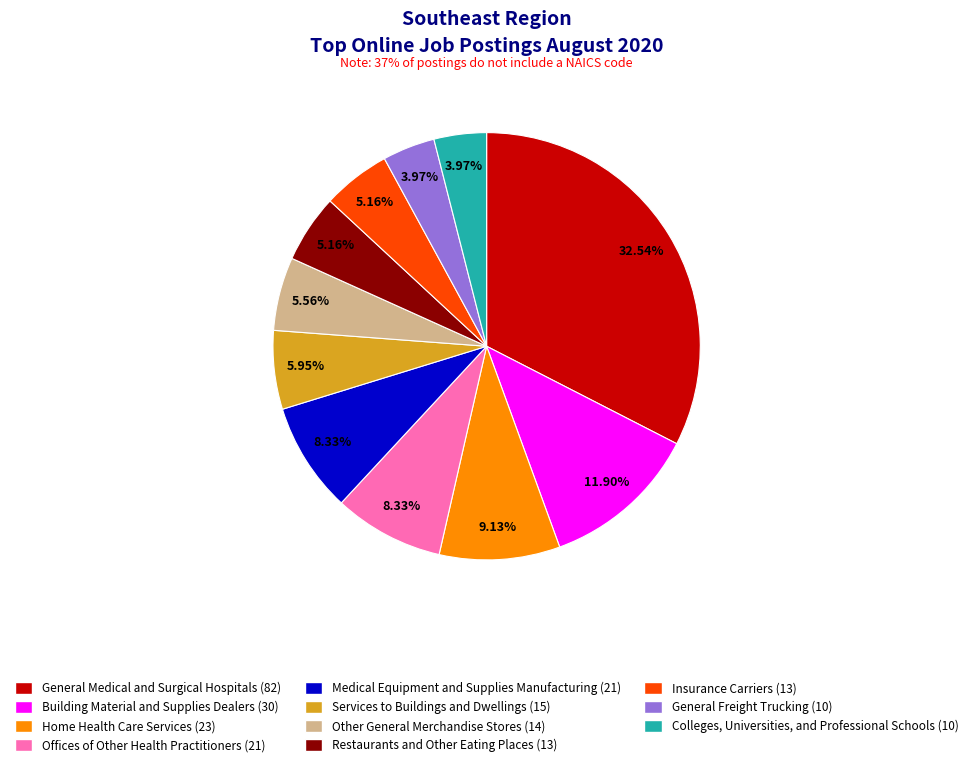

Between Restaurants and Other Eating Places (13) and Colleges, Universities, and Professional Schools (10), which is larger?

Restaurants and Other Eating Places (13)